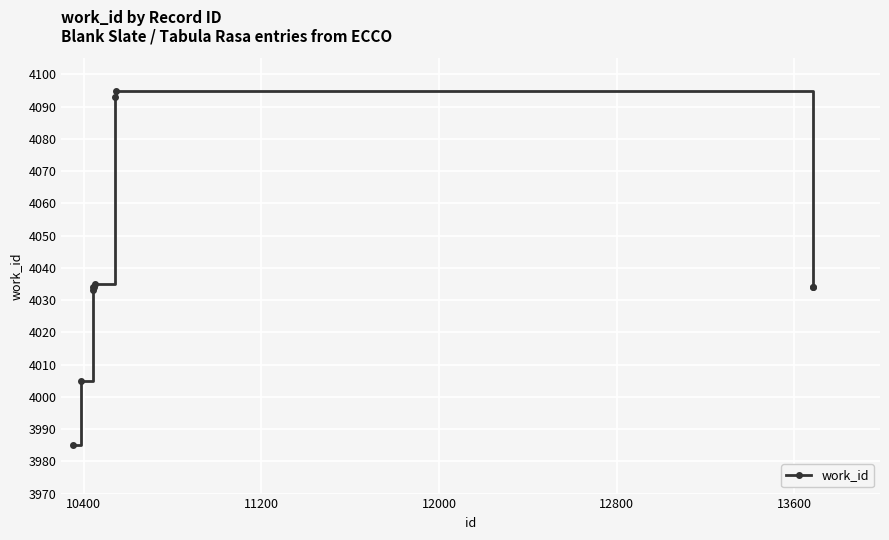

What is the greatest value displayed?

4095